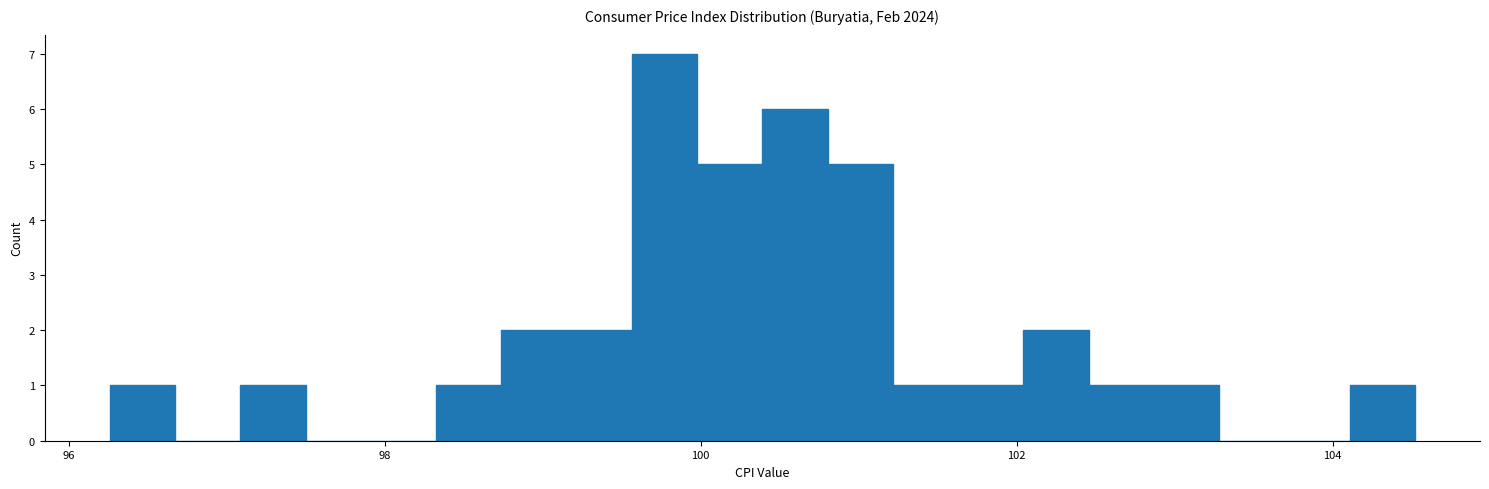

Read against the x-axis, roughly where is the centre of the tallest bar?

99.8